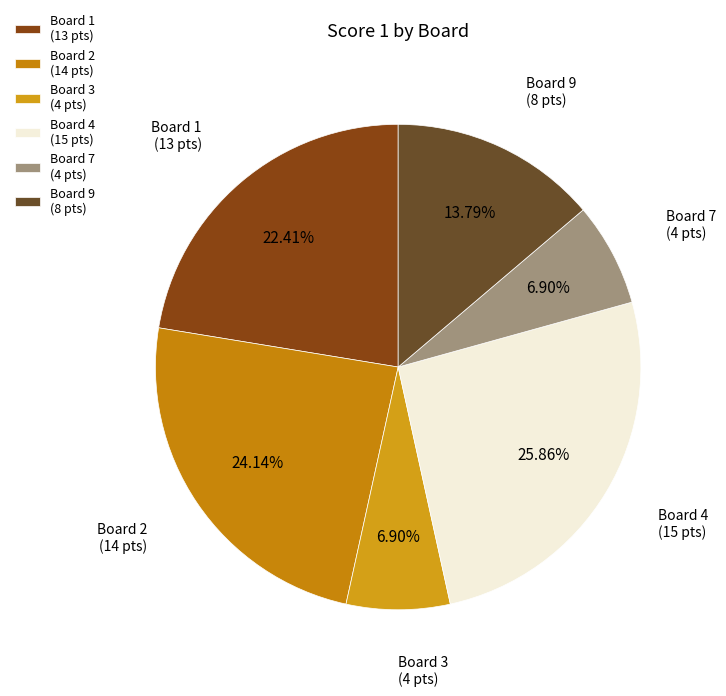

To the nearest percent, what is the difference between the largest and smallest slice percentages?

19%